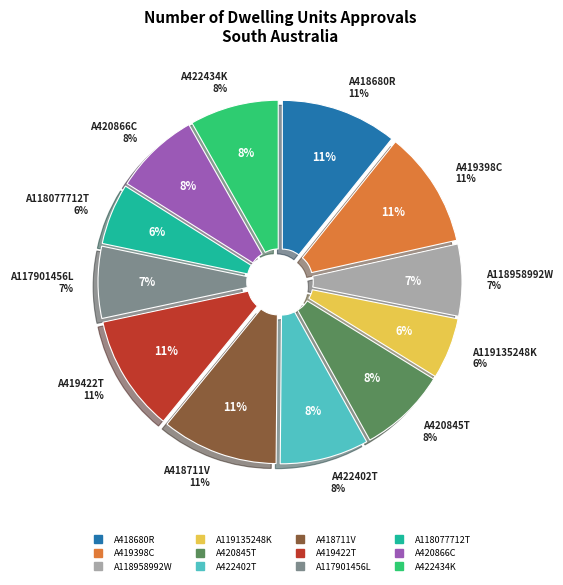

To the nearest percent, what percentage of the pie is A118077712T?

6%